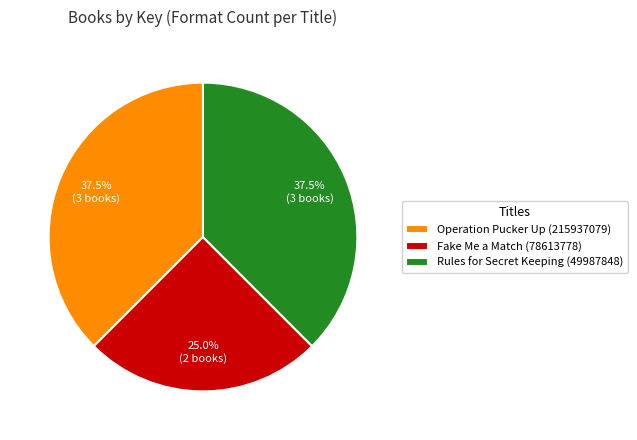

Between Fake Me a Match (78613778) and Operation Pucker Up (215937079), which is larger?

Operation Pucker Up (215937079)